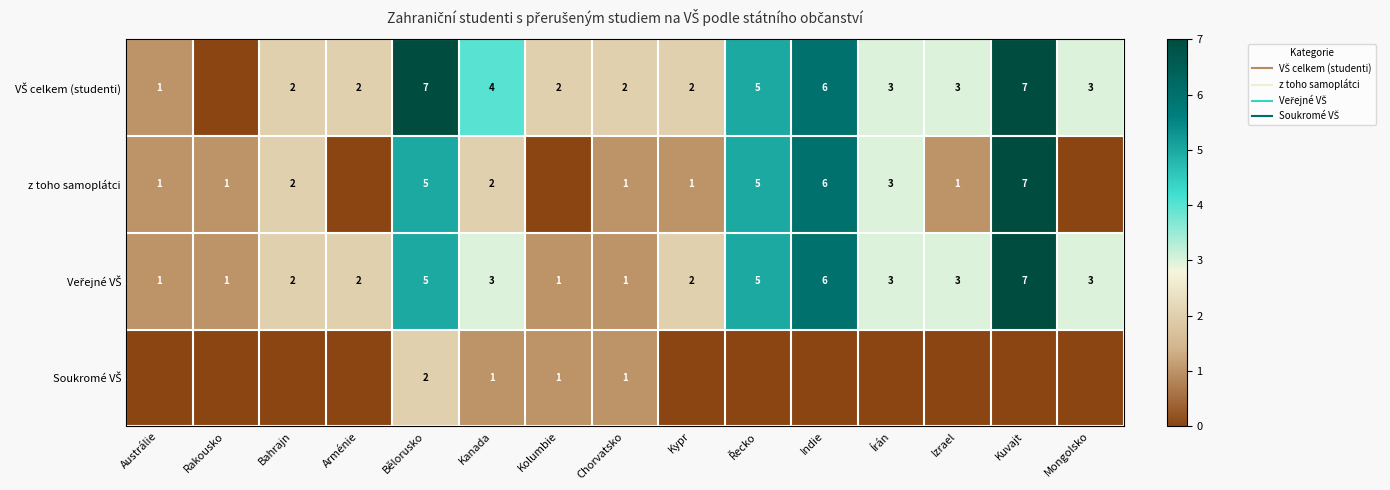

How many series are shown in this chart?

4